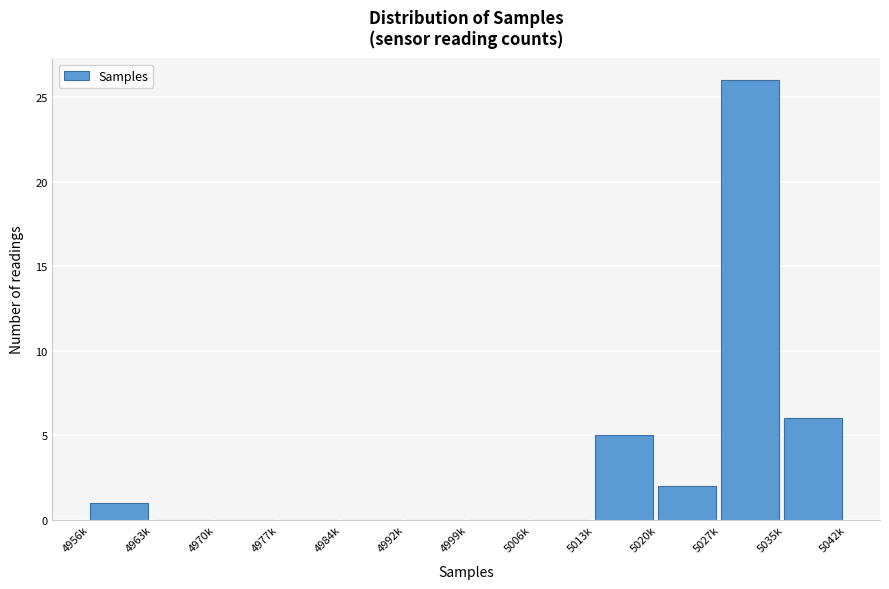

Reading left to right, extract all data points from this chart.

4956k=1	4963k=0	4970k=0	4977k=0	4984k=0	4992k=0	4999k=0	5006k=0	5013k=5	5020k=2	5027k=26	5035k=6